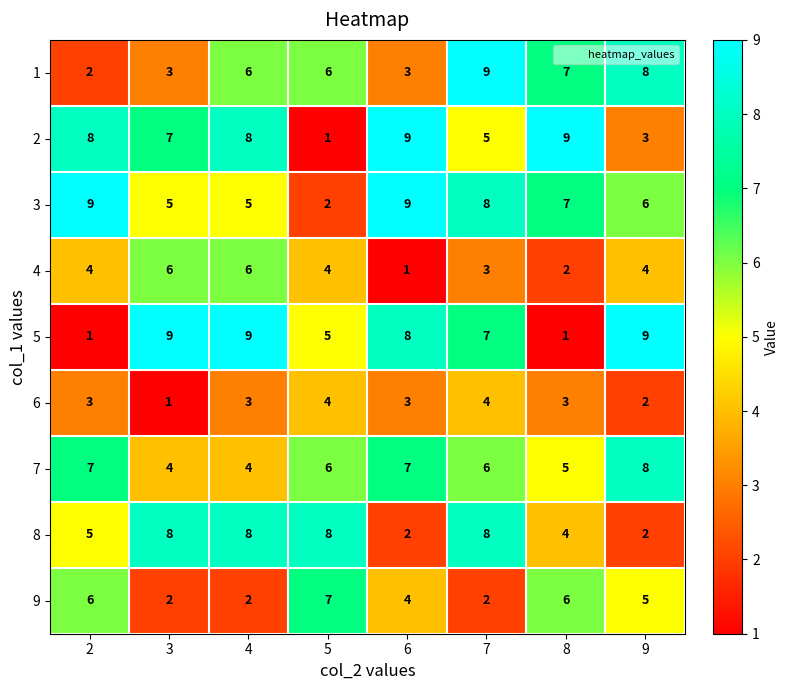

What is the sum of the 1 values at 3 and 5?

9